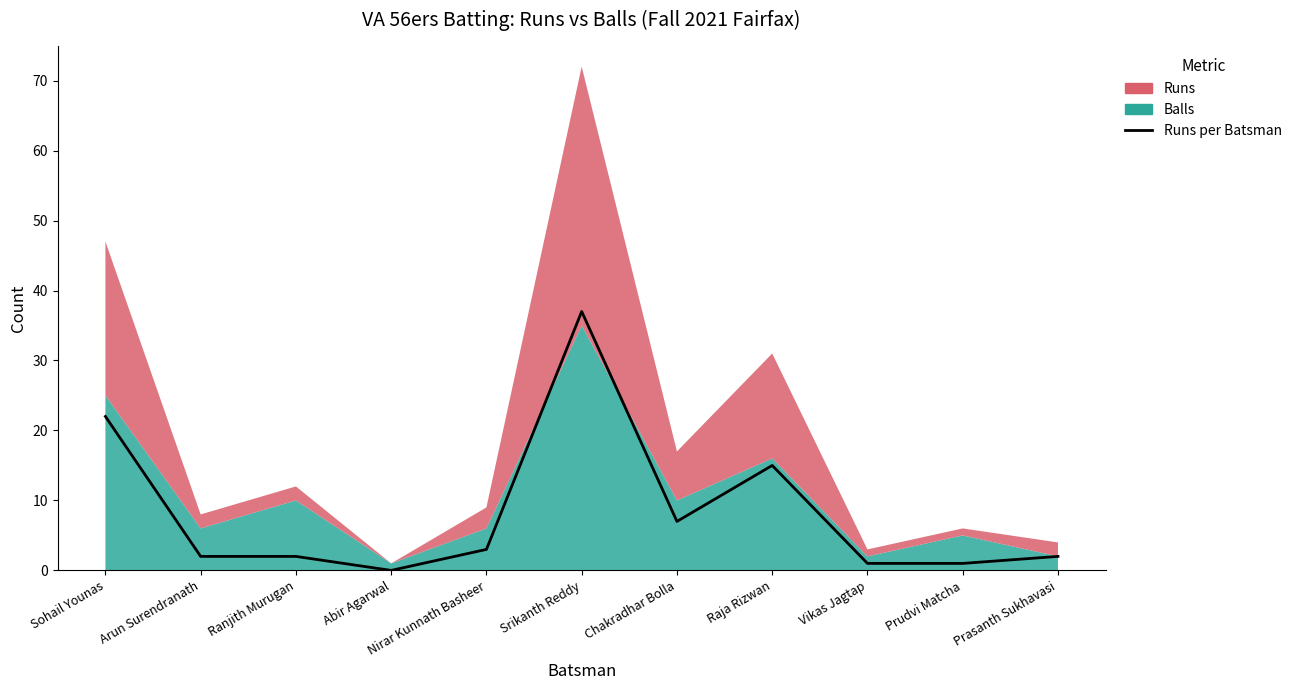

What is the maximum value shown in the chart?

37